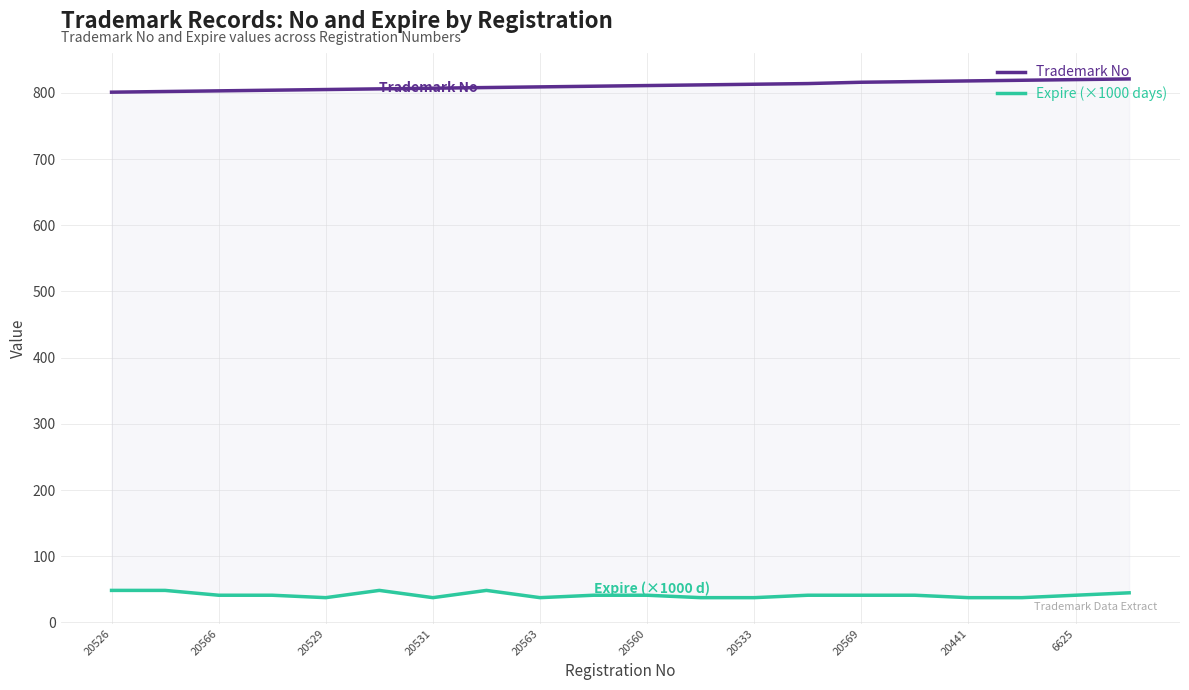

Reading left to right, extract all data points from this chart.

Expire (×1000 days): 48.4	48.4	41.1	41.1	37.5	48.4	37.5	48.4	37.5	41.1	41.1	37.5	37.5	41.1	41.1	41.1	37.5	37.5	41.1	44.8
Trademark No: 801.0	802.0	803.0	804.0	805.0	806.0	807.0	808.0	809.0	810.0	811.0	812.0	813.0	814.0	816.0	817.0	818.0	819.0	820.0	821.0